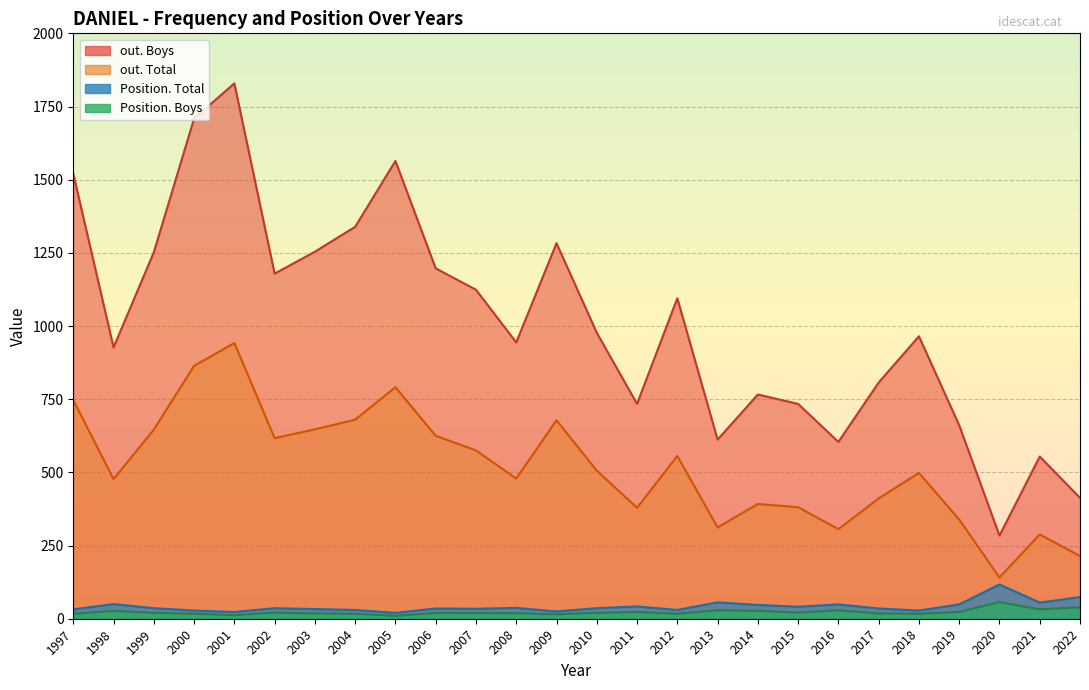

How many categories are shown in the chart?

26